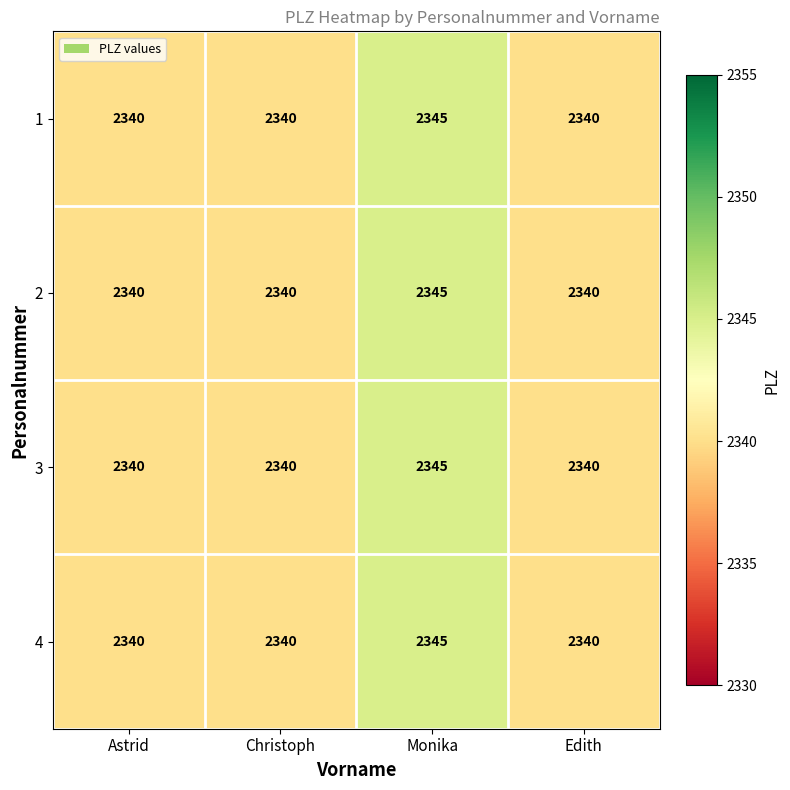

What is the total value across all series at Edith?

9360